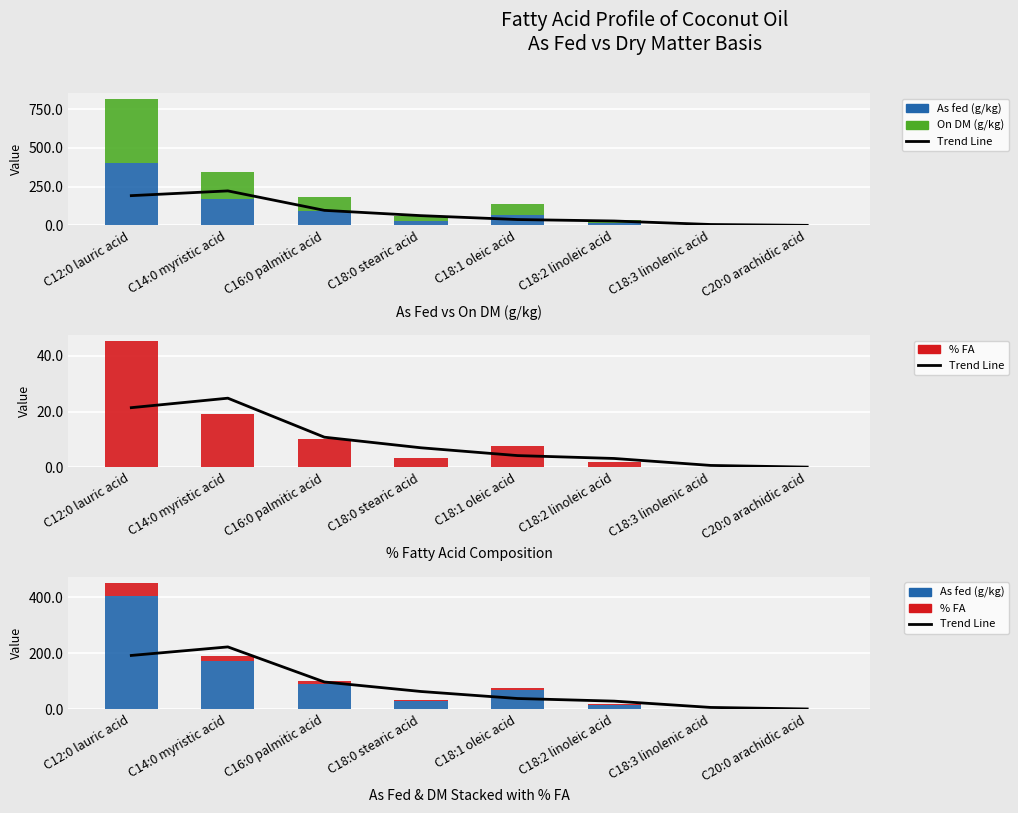

What are all the series names shown in the legend?

Trend Line, As fed (g/kg), On DM (g/kg), % FA